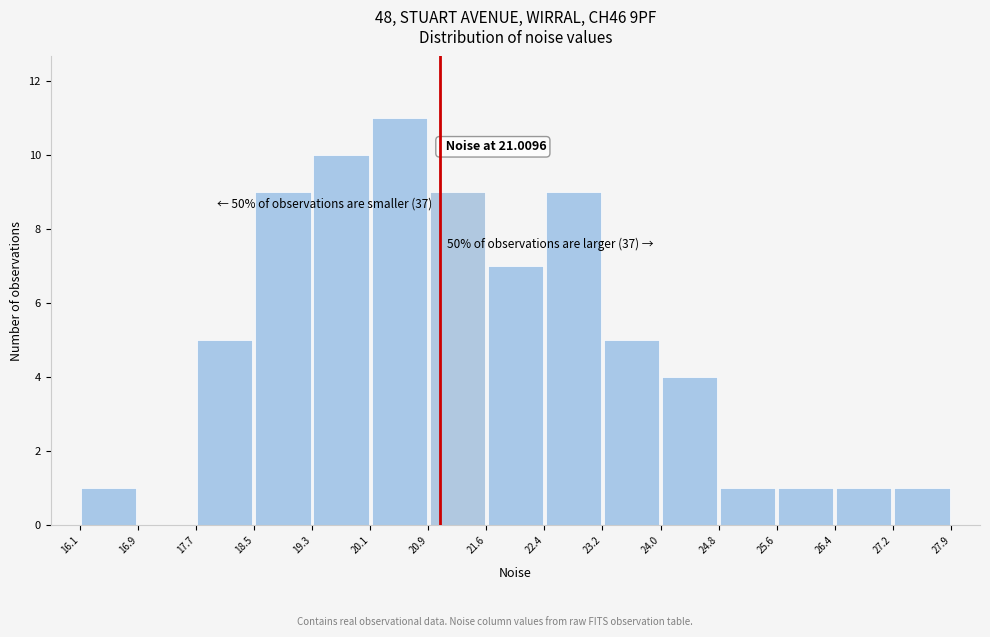

Which range on the x-axis has the tallest bar?

20.1 to 20.9